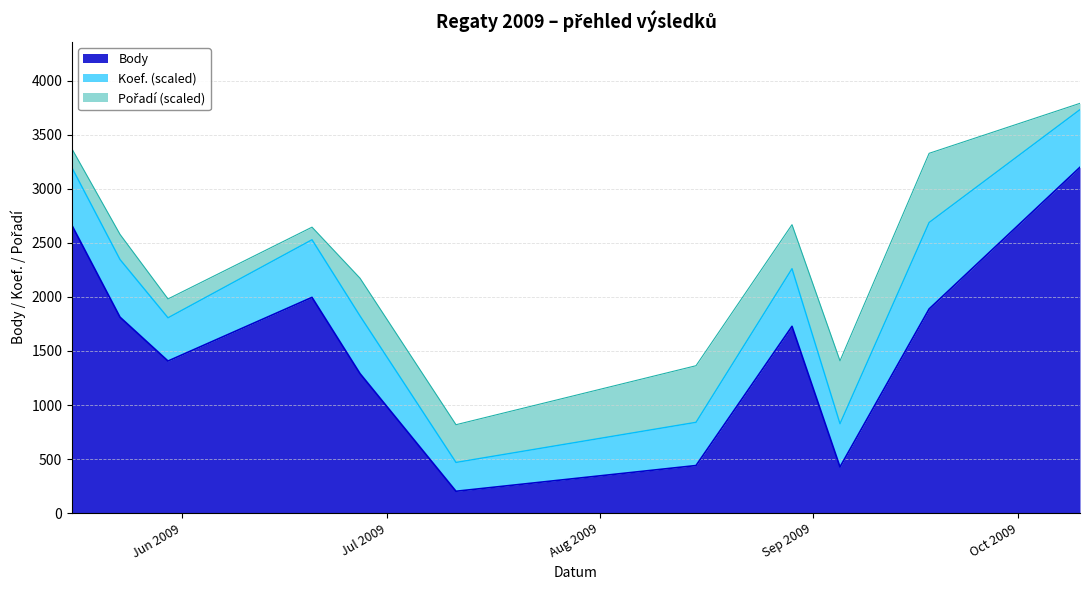

True or false: Body and Koef. cross at least once.

False